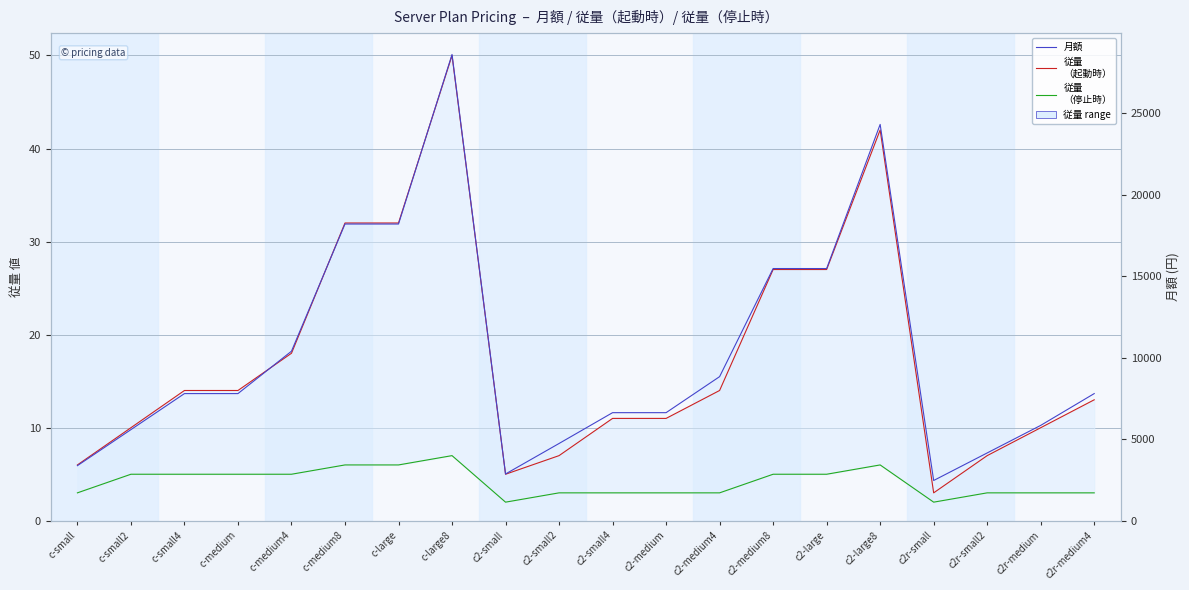

Between c-large and c2r-small2, which is larger?

c-large